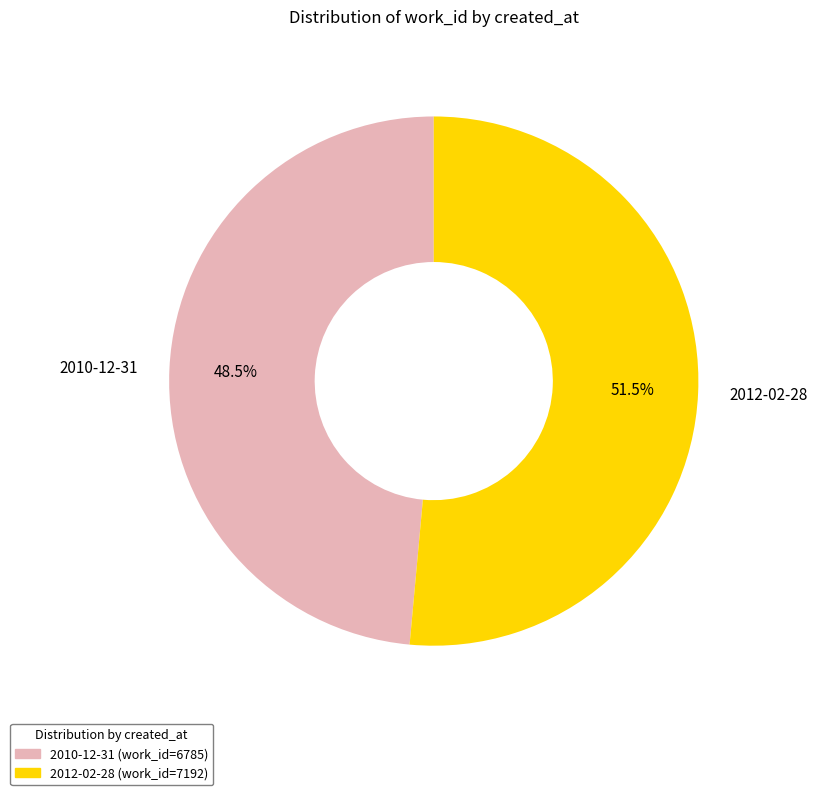

What is the total percentage of 2010-12-31 and 2012-02-28?

100.0%